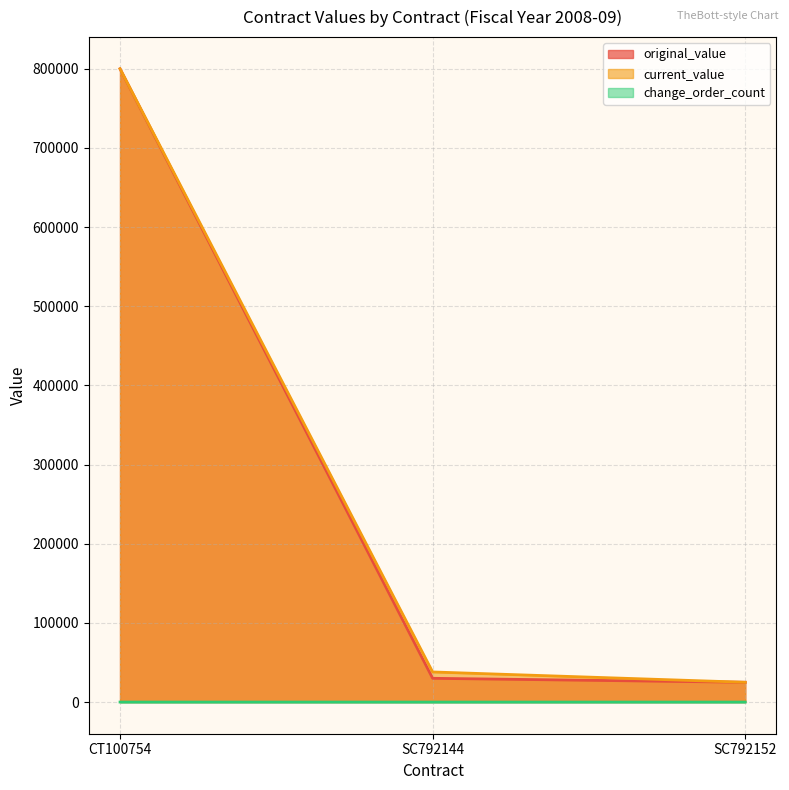

What position from the right is SC792152?

1